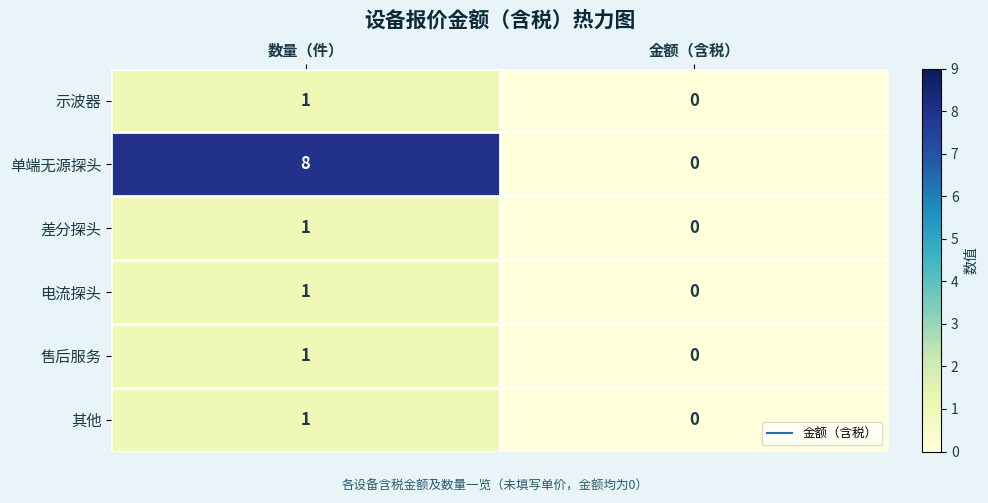

Reading right to left, list all the values displayed in this chart.

示波器: 0	1
单端无源探头: 0	8
差分探头: 0	1
电流探头: 0	1
售后服务: 0	1
其他: 0	1